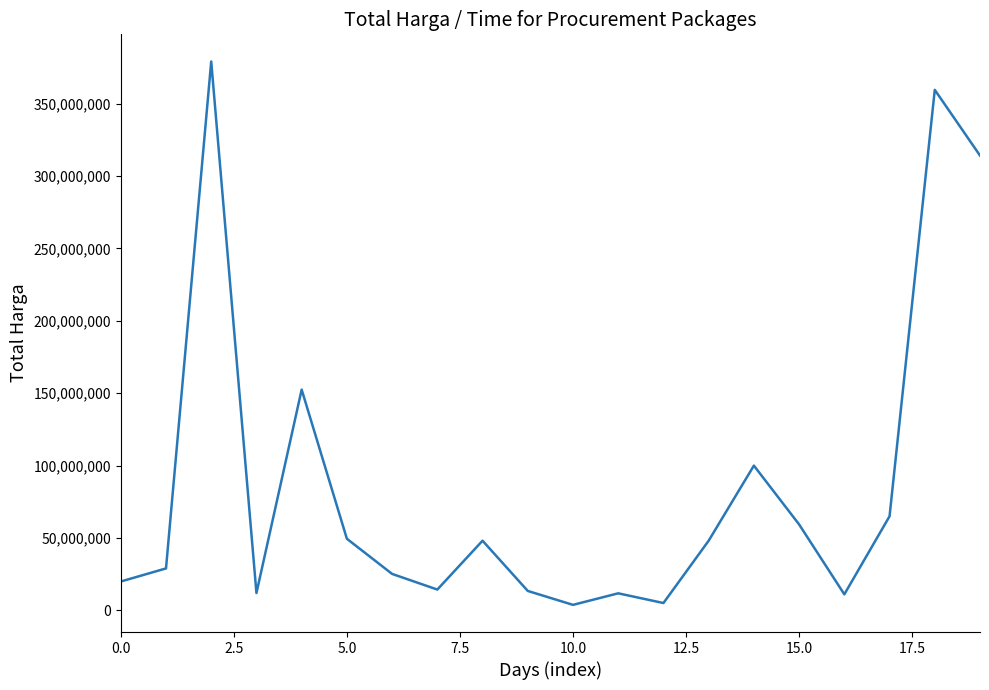

What is the maximum value shown in the chart?

379075000